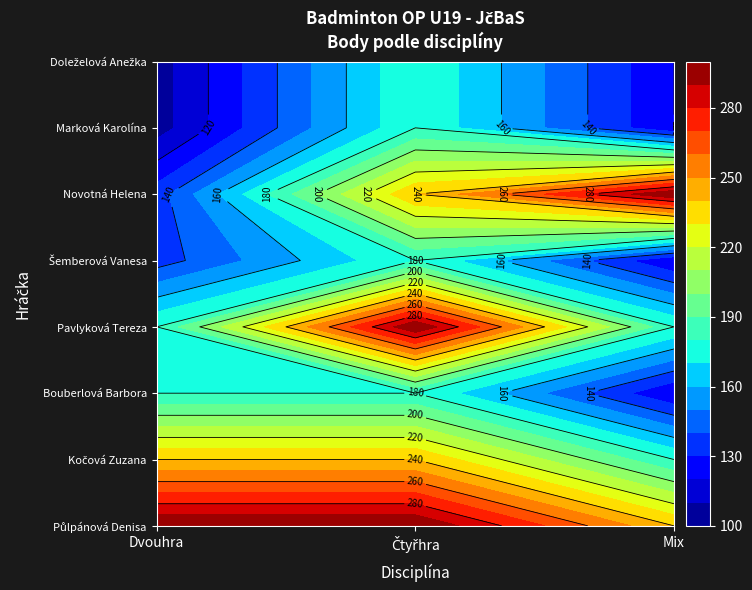

Between Dvouhra and Čtyřhra, which series saw the biggest shift?

Pavlyková Tereza